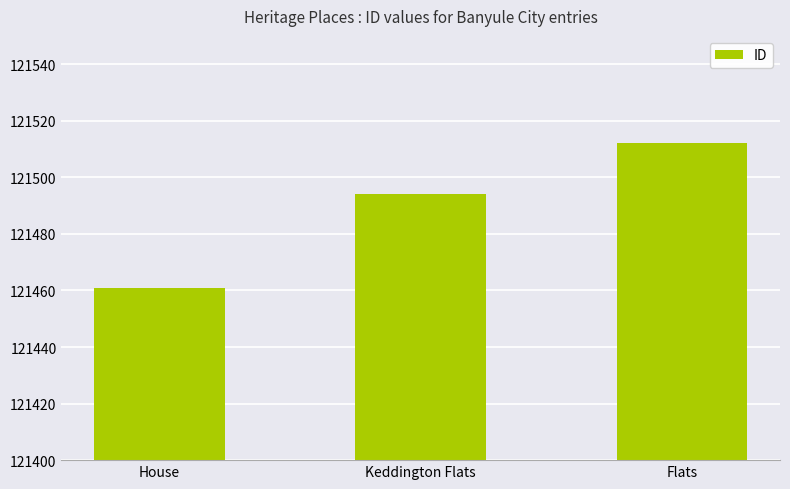

What position from the right is House?

3